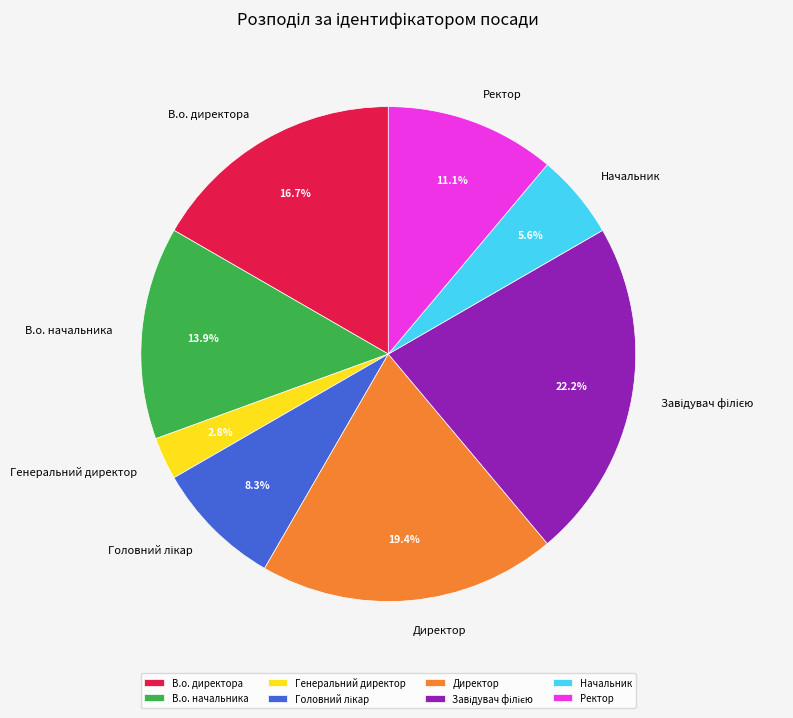

To the nearest percent, what is the difference between the largest and smallest slice percentages?

19%